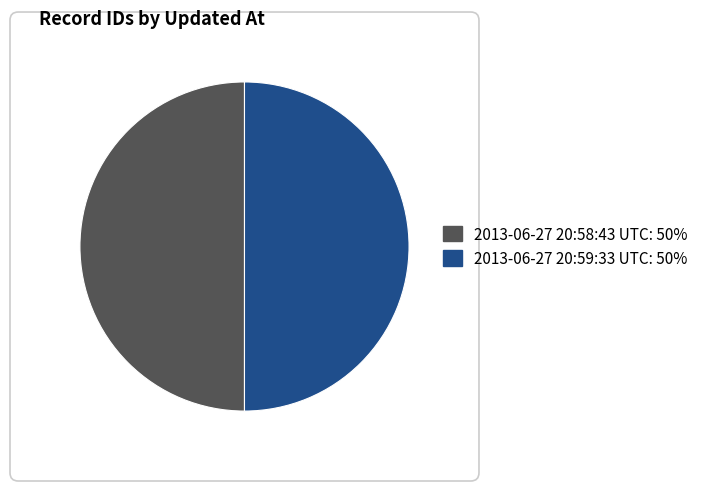

Do 2013-06-27 20:59:33 UTC and 2013-06-27 20:58:43 UTC together represent more than half of the pie?

Yes